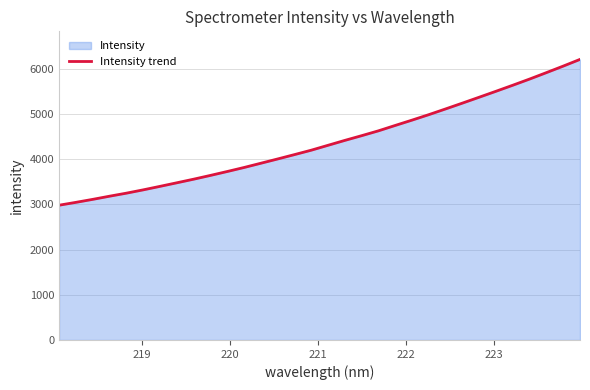

What is the smallest value displayed?

2980.6